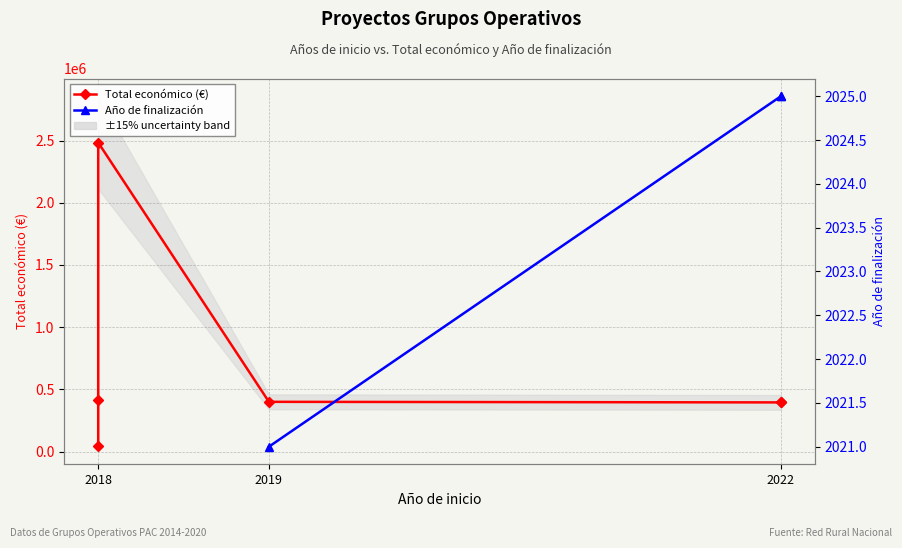

Between 4 and 5, which series saw the biggest shift?

Total económico (€)